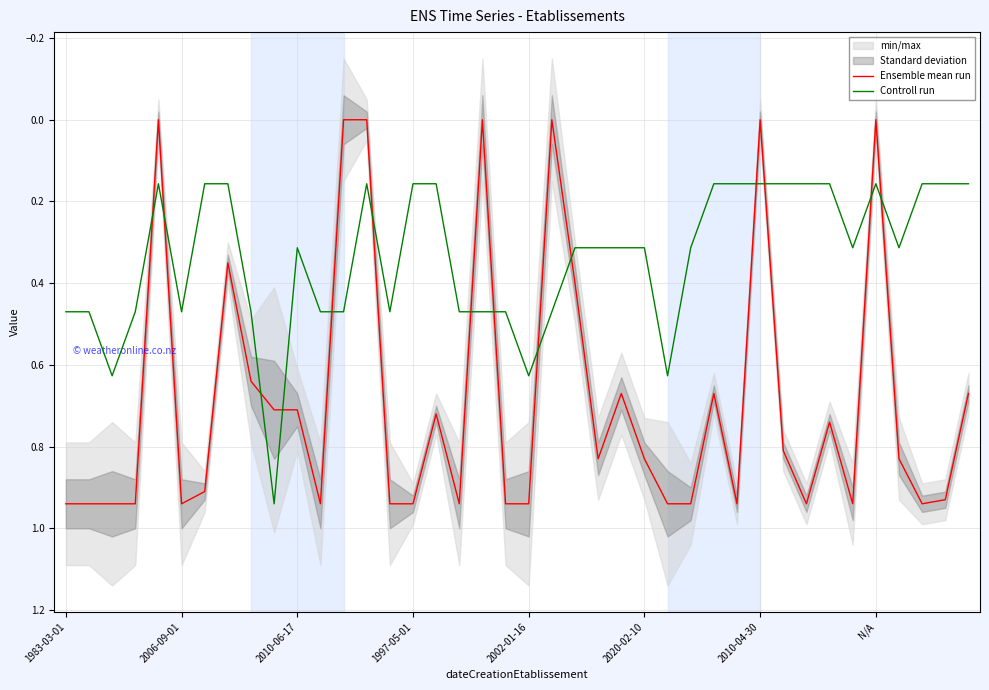

The Ensemble mean run series shows 1.6 at 1997-05-01. True or false?

False